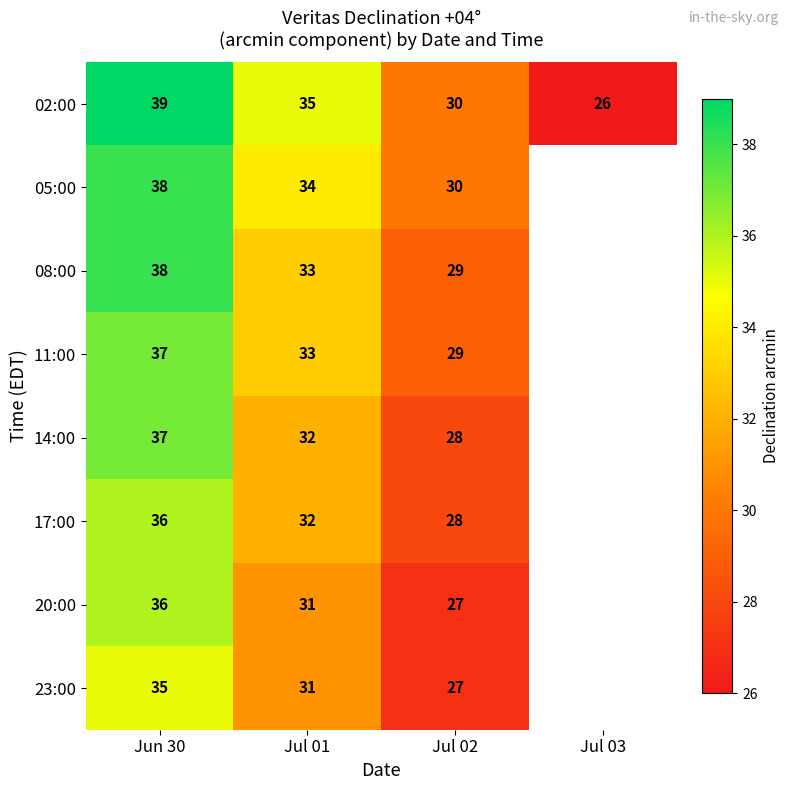

What is the total value across all series at Jun 30?

296